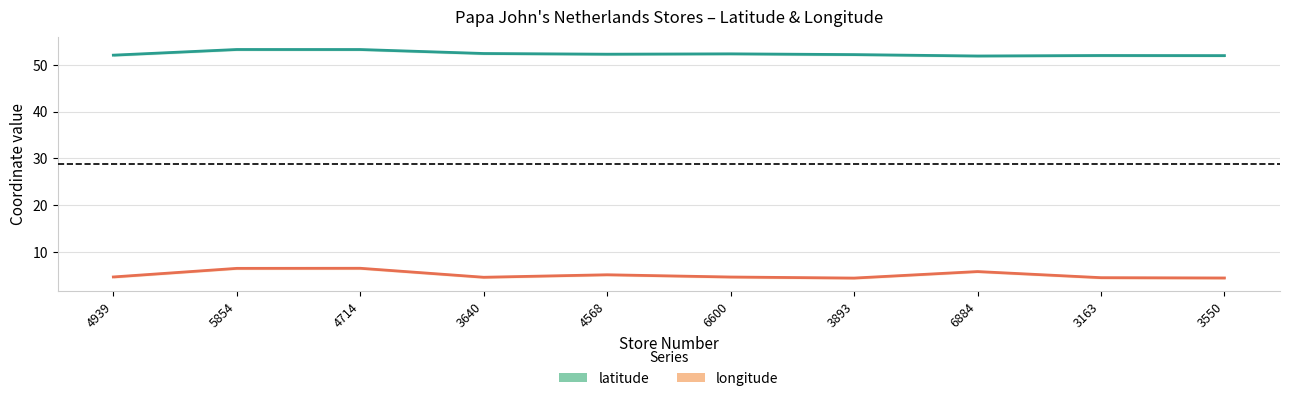

Reading left to right, extract all data points from this chart.

latitude: 52.0	53.2	53.2	52.4	52.2	52.3	52.1	51.8	51.9	51.9
longitude: 4.7	6.5	6.6	4.6	5.2	4.7	4.5	5.9	4.6	4.5